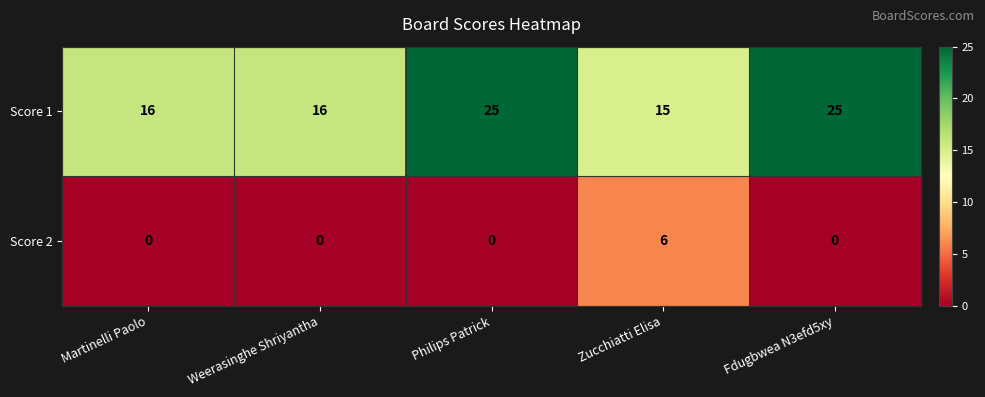

Rank the series by their average value, from lowest to highest.

Score 2, Score 1